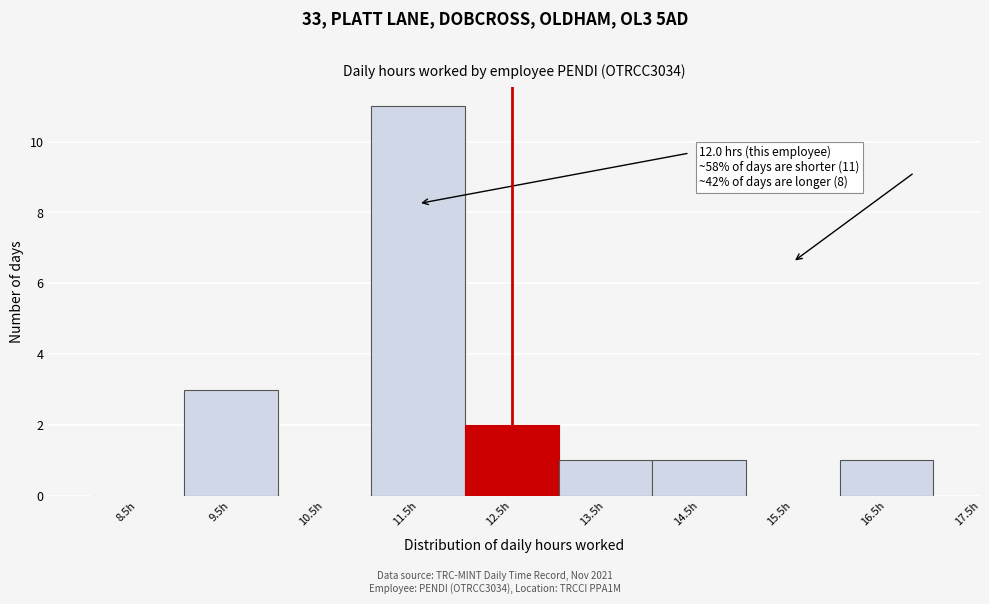

Which range on the x-axis has the tallest bar?

11 to 12